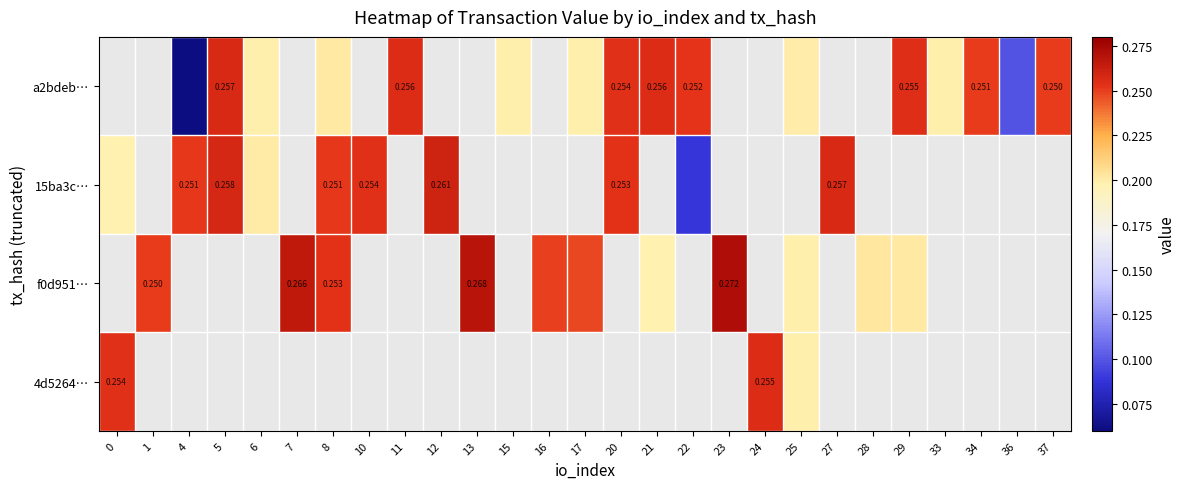

What is the greatest value displayed?

0.3